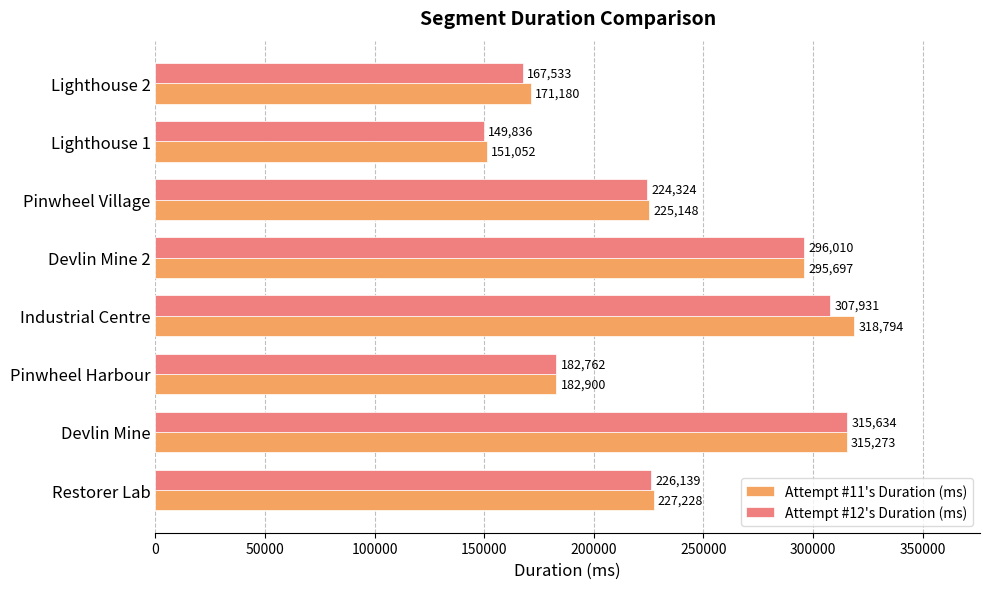

At how many categories does at least one series exceed 272417?

3